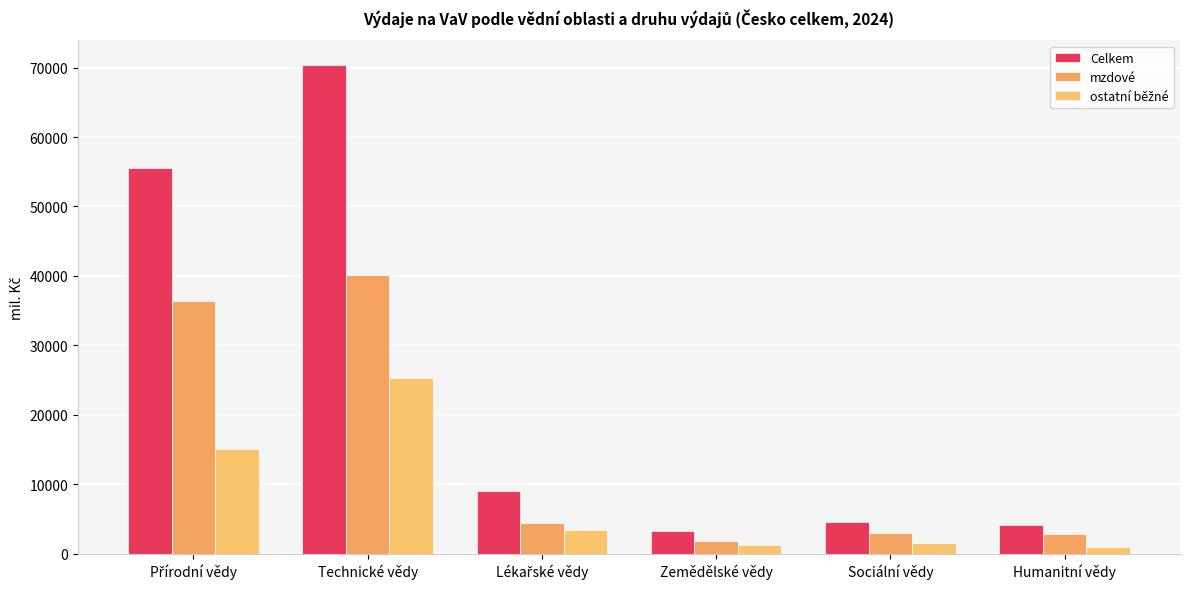

At how many categories does at least one series exceed 50282?

2